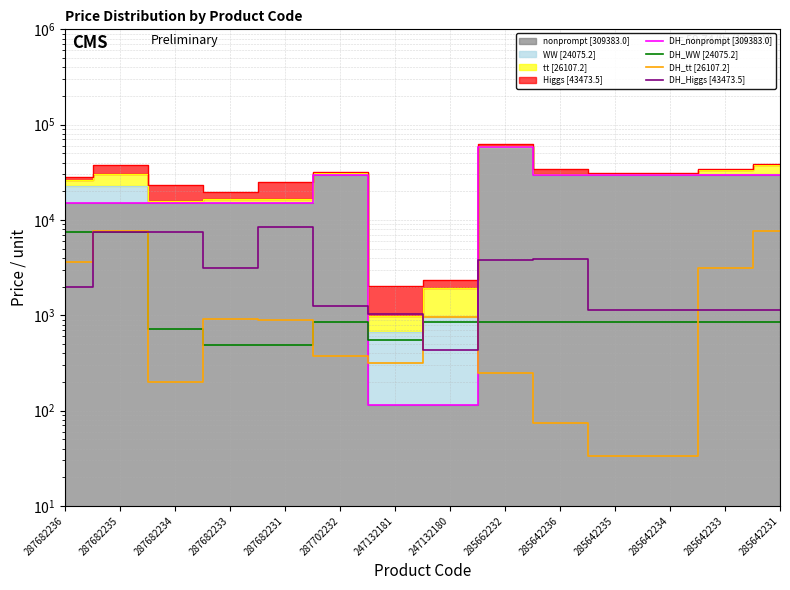

True or false: DH_WW [24075.2] and DH_Higgs [43473.5] cross at least once.

True